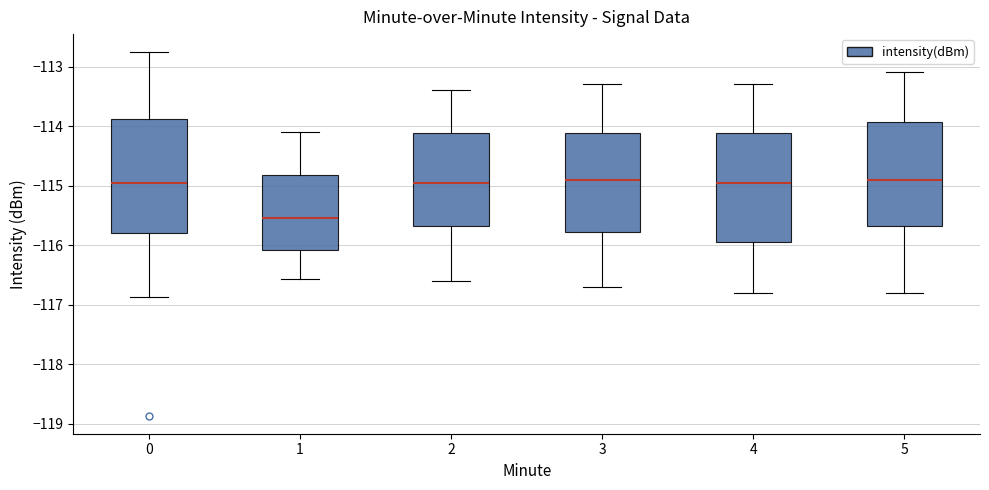

Reading left to right, read every box against the y-axis: the position of its median line, the range the box covers, and the ends of its whiskers. The values are not printed on the chart, so give them approximately, as read against the axis.

0: median -115.0, box -115.8 to -113.9, whiskers -116.9 to -112.8
1: median -115.5, box -116.1 to -114.8, whiskers -116.6 to -114.1
2: median -114.9, box -115.7 to -114.1, whiskers -116.6 to -113.4
3: median -114.9, box -115.8 to -114.1, whiskers -116.7 to -113.3
4: median -114.9, box -115.9 to -114.1, whiskers -116.8 to -113.3
5: median -114.9, box -115.7 to -113.9, whiskers -116.8 to -113.1